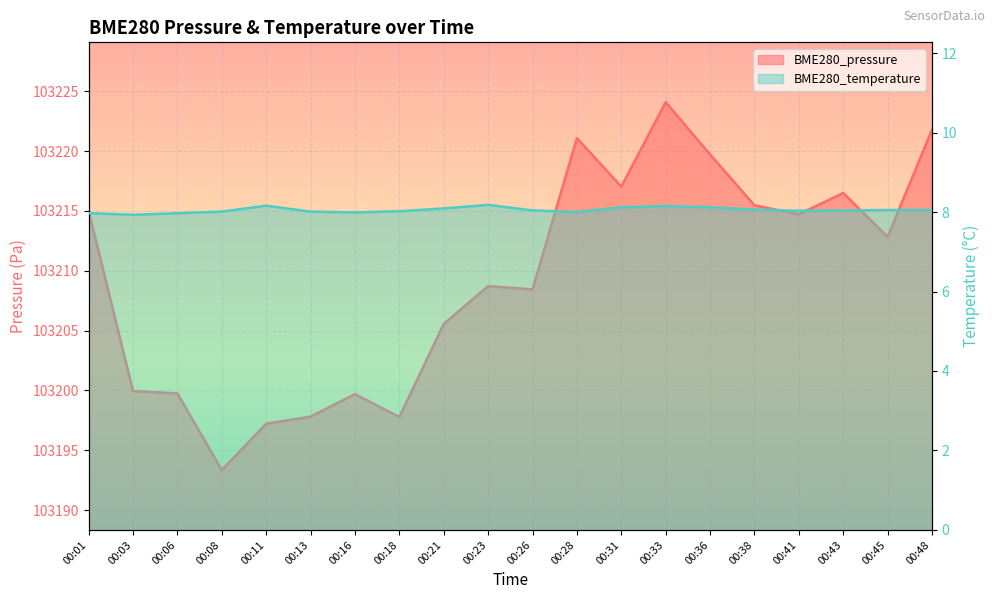

Which category has the highest value across all series?

00:33